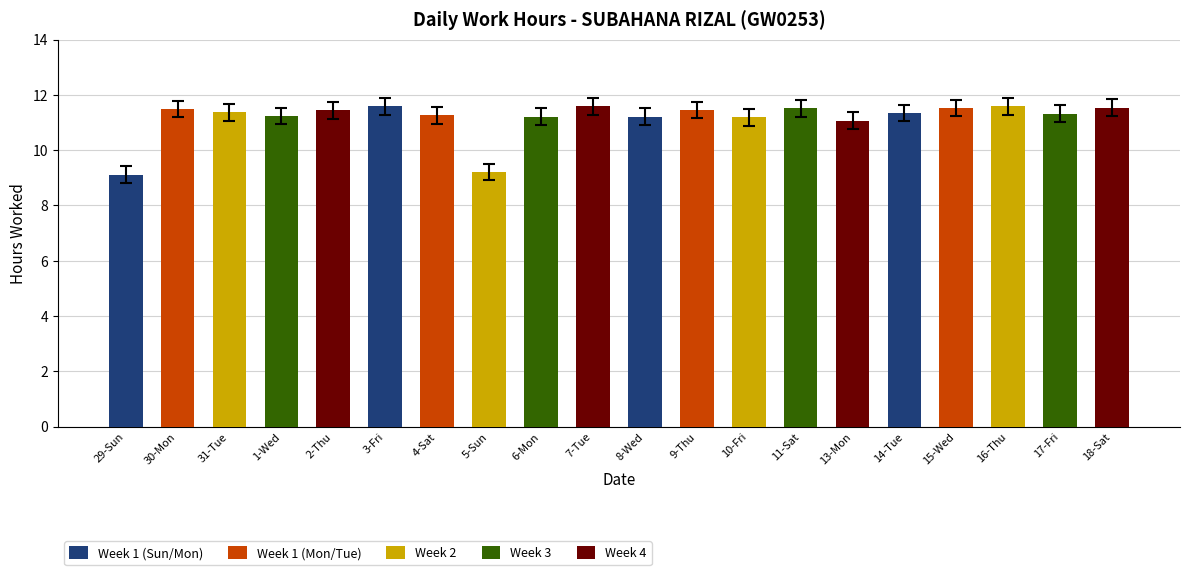

What position from the left is 18-Sat?

20